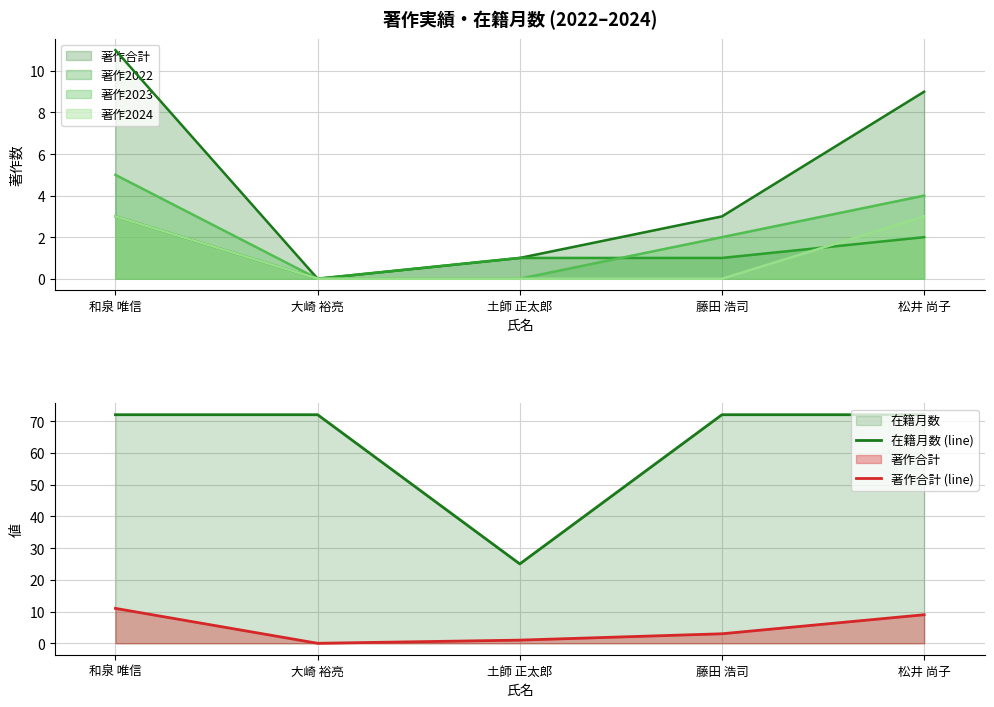

The value of 在籍月数 (line) at 和泉 唯信 is 72. True or false?

True